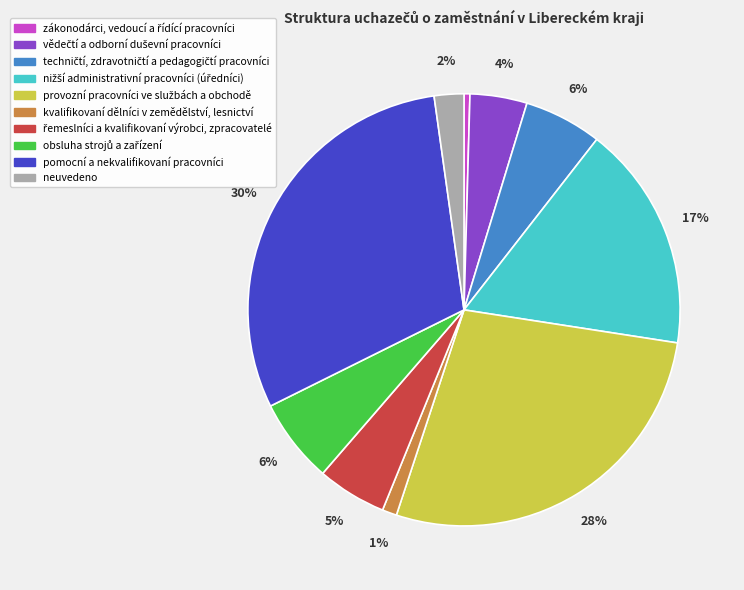

Do neuvedeno and kvalifikovaní dělníci v zemědělství, lesnictví together represent more than half of the pie?

No